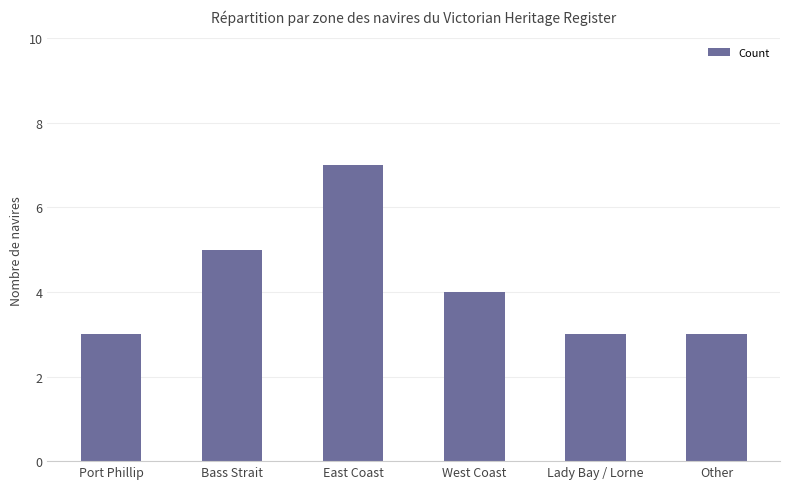

Read the value at Lady Bay / Lorne.

3